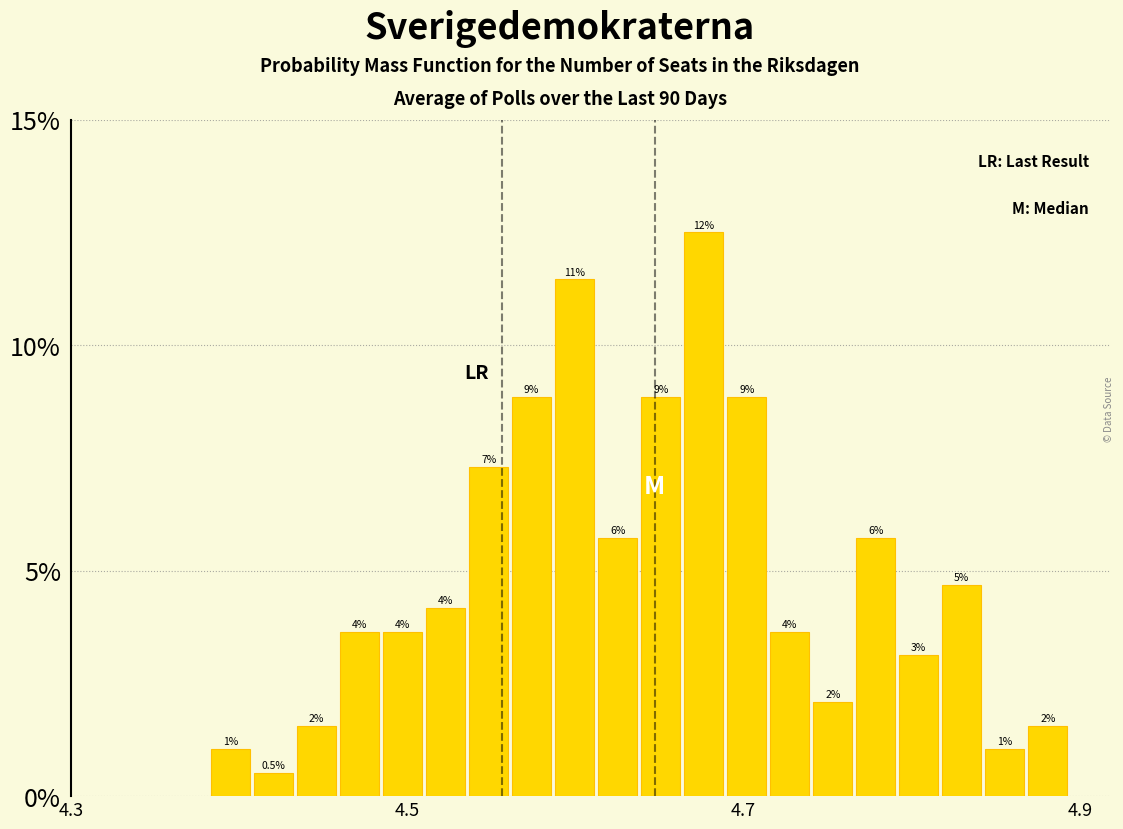

Read against the x-axis, roughly where is the centre of the tallest bar?

4.68